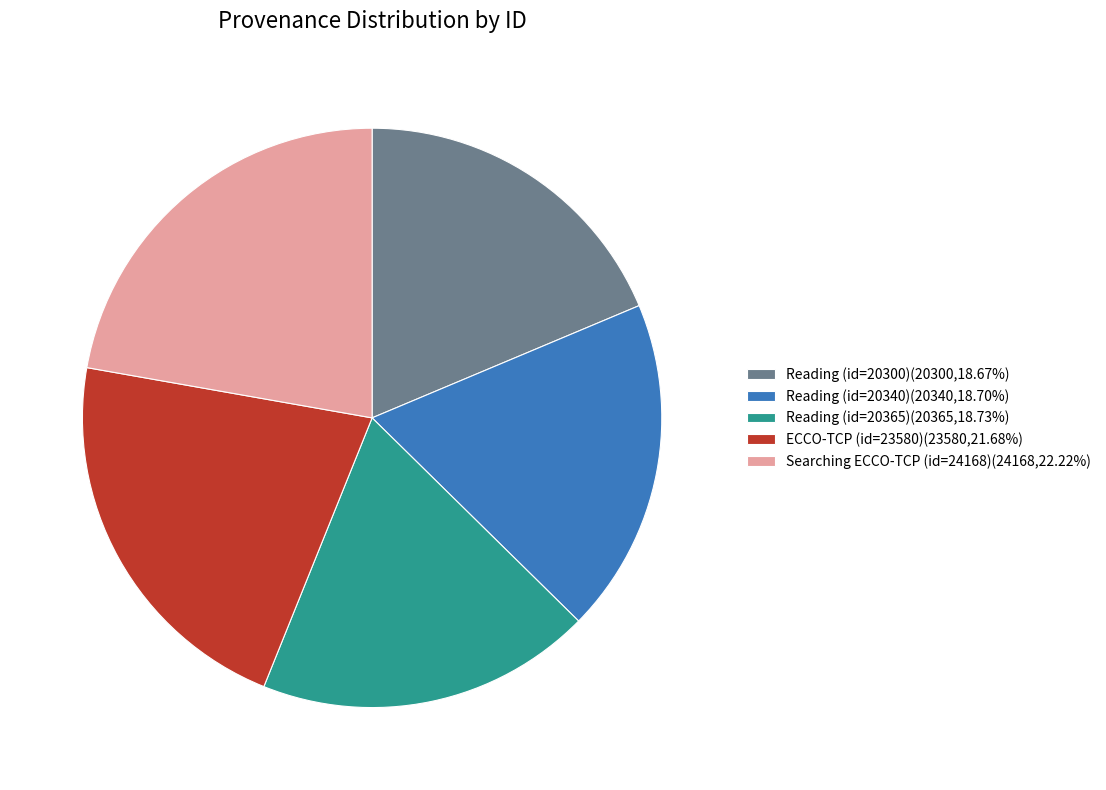

Is the sum of Reading (id=20300) and Searching ECCO-TCP (id=24168) greater than half?

No